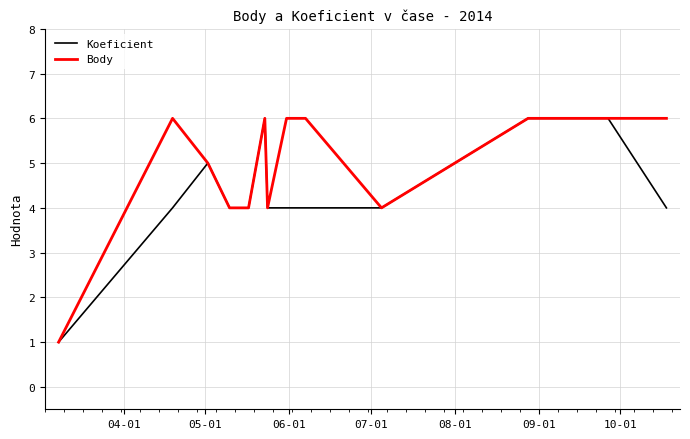

Rank the series by their average value, from lowest to highest.

Koeficient, Body